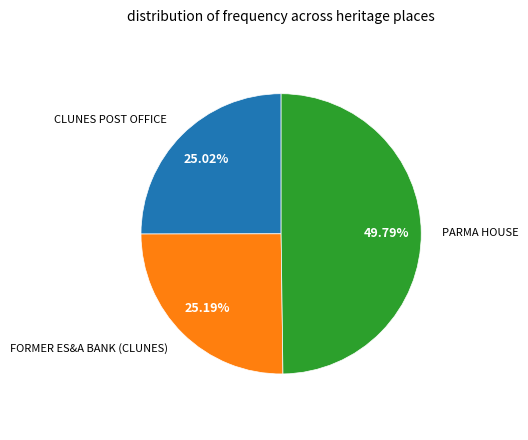

To the nearest percent, what is the average slice percentage?

33%